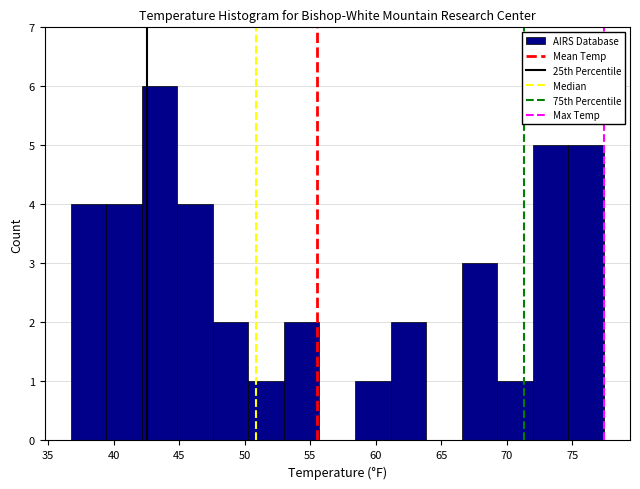

Reading left to right, list every bar in this chart as the range it spans on the x-axis followed by its height. Neither the bar edges nor the heights are printed on the chart, so give them approximately, as read against the axes.

36.5 to 39.5: 4
39.5 to 42.0: 4
42.0 to 45.0: 6
45.0 to 47.5: 4
47.5 to 50.5: 2
50.5 to 53.0: 1
53.0 to 55.5: 2
55.5 to 58.5: 0
58.5 to 61.0: 1
61.0 to 64.0: 2
64.0 to 66.5: 0
66.5 to 69.5: 3
69.5 to 72.0: 1
72.0 to 74.5: 5
74.5 to 77.5: 5